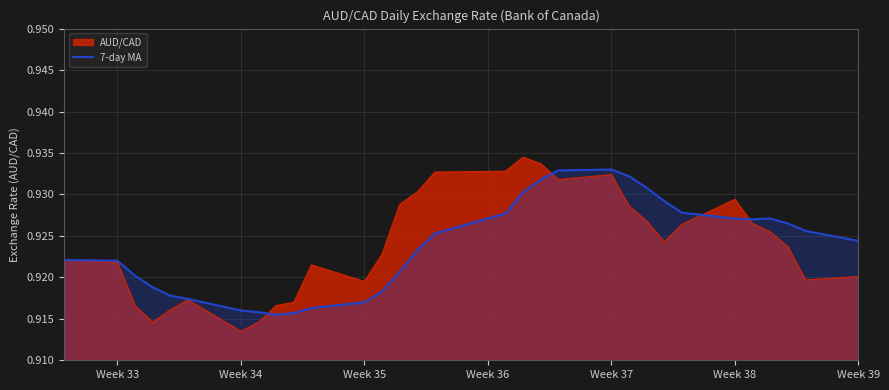

Which series has the largest range (max minus min)?

AUD/CAD